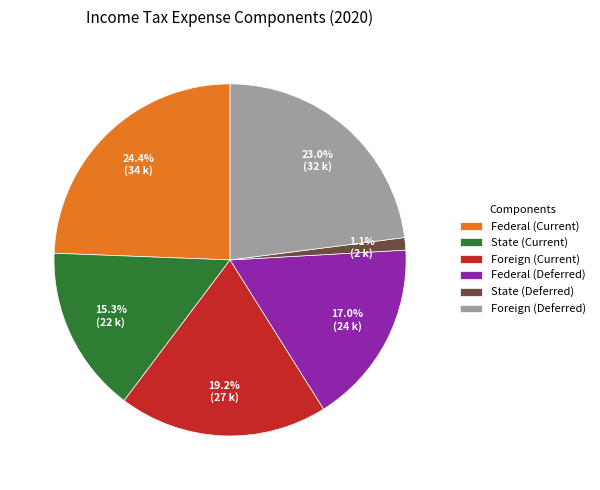

Is State (Deferred) the majority of the pie?

No